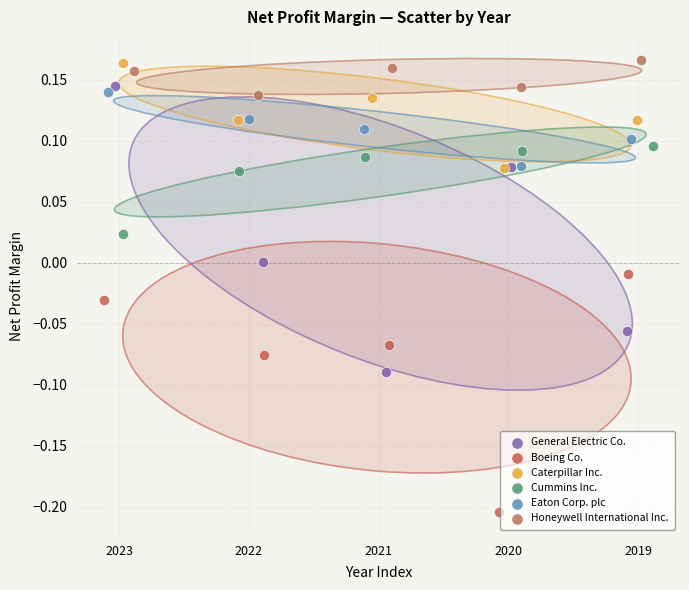

Which series contains the lowest Y value?

Boeing Co.